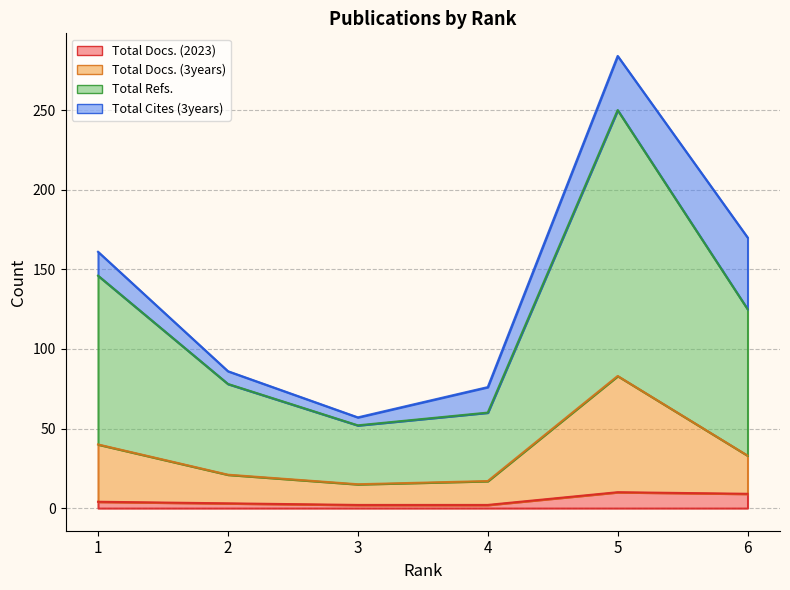

What is the difference between the Total Refs. values at 5 and 3?

198